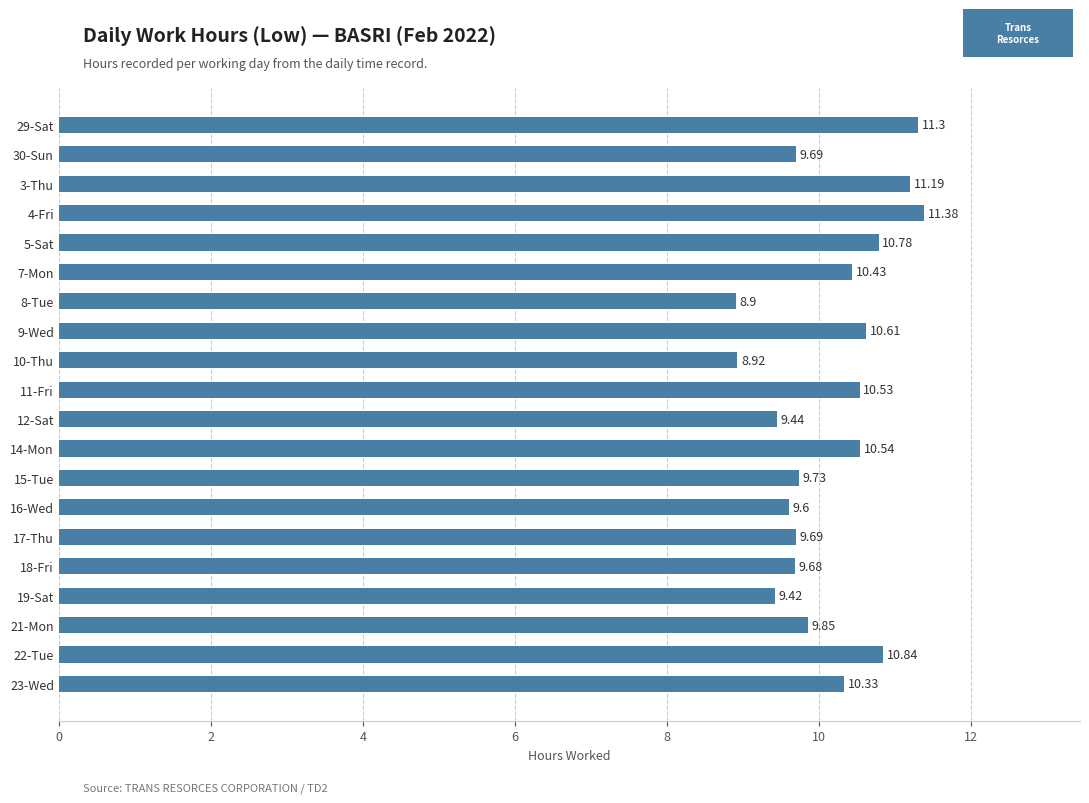

What is the sum of the values at 23-Wed and 3-Thu?

21.5